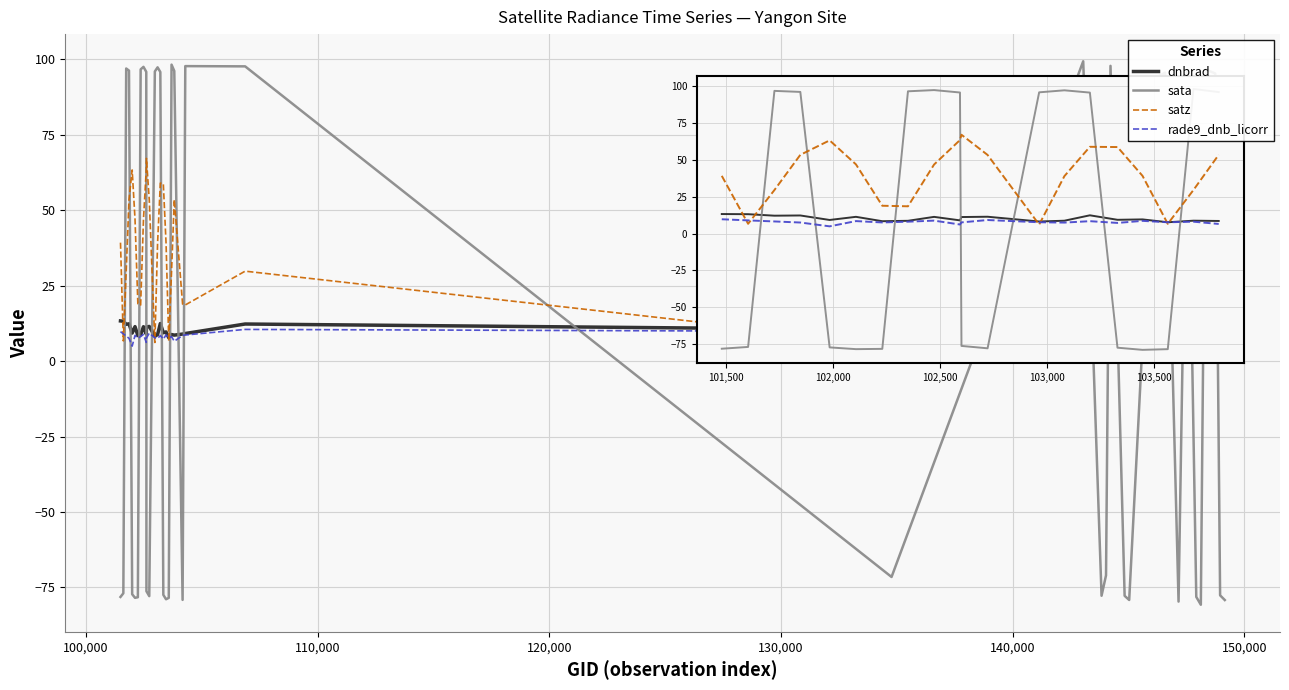

How many intersections are there between sata and dnbrad?

20